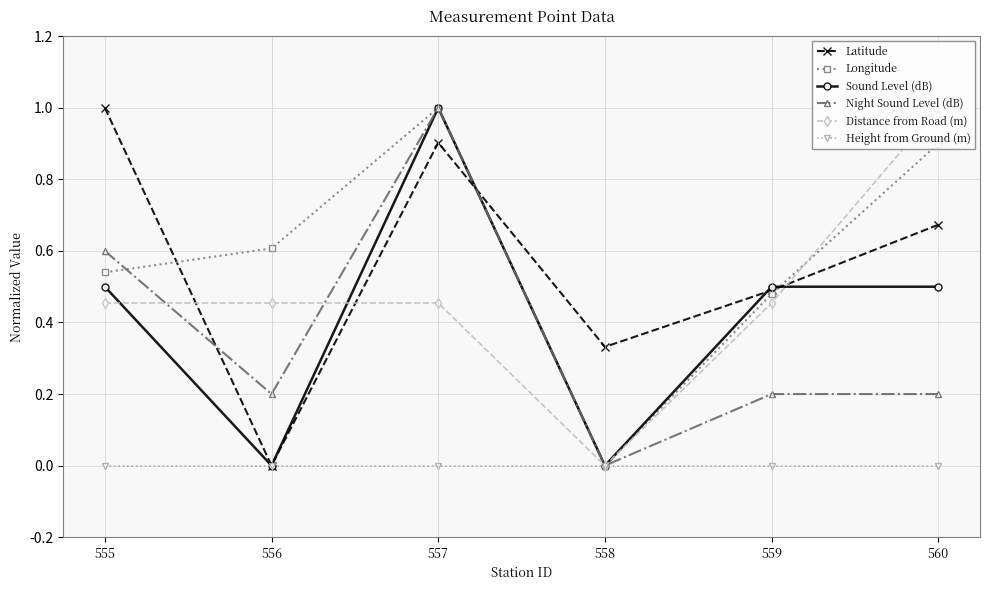

At which label is Night Sound Level (dB) closest to 0?

558